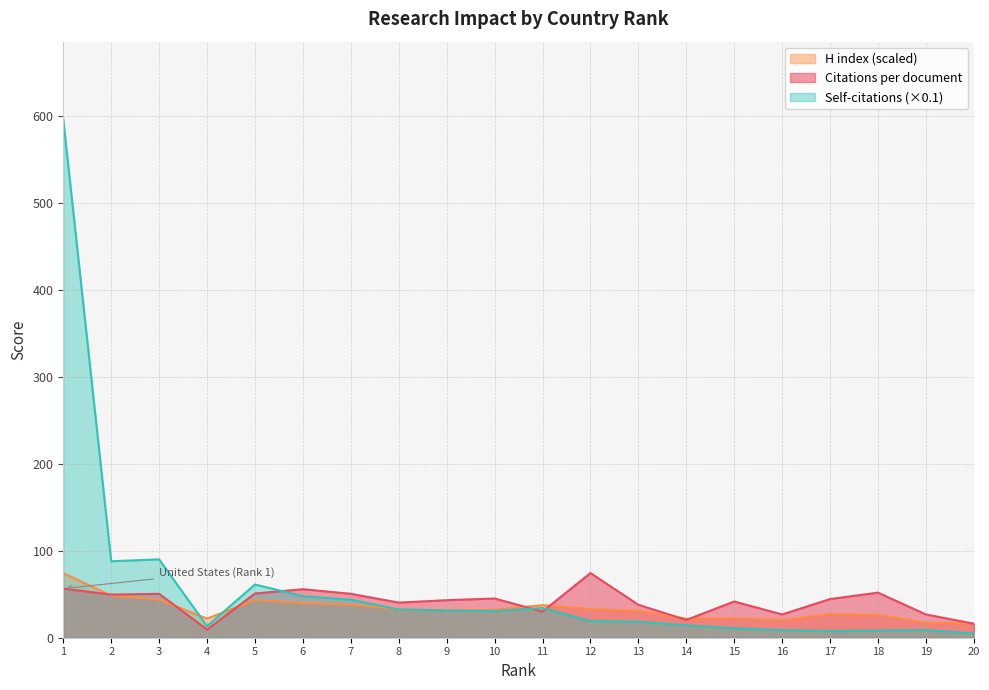

Which category has the lowest value in the Citations per document series?

4